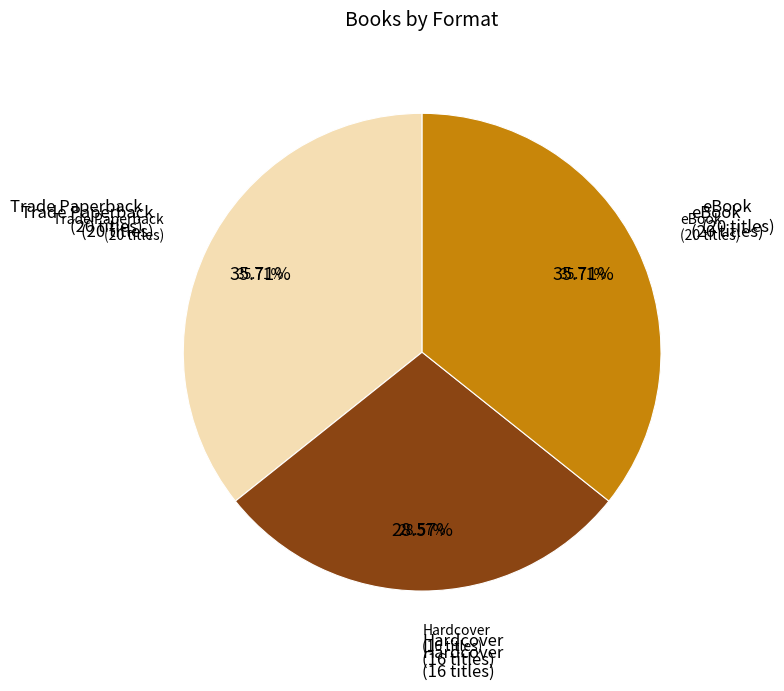

To the nearest percent, what is the average slice percentage?

33%